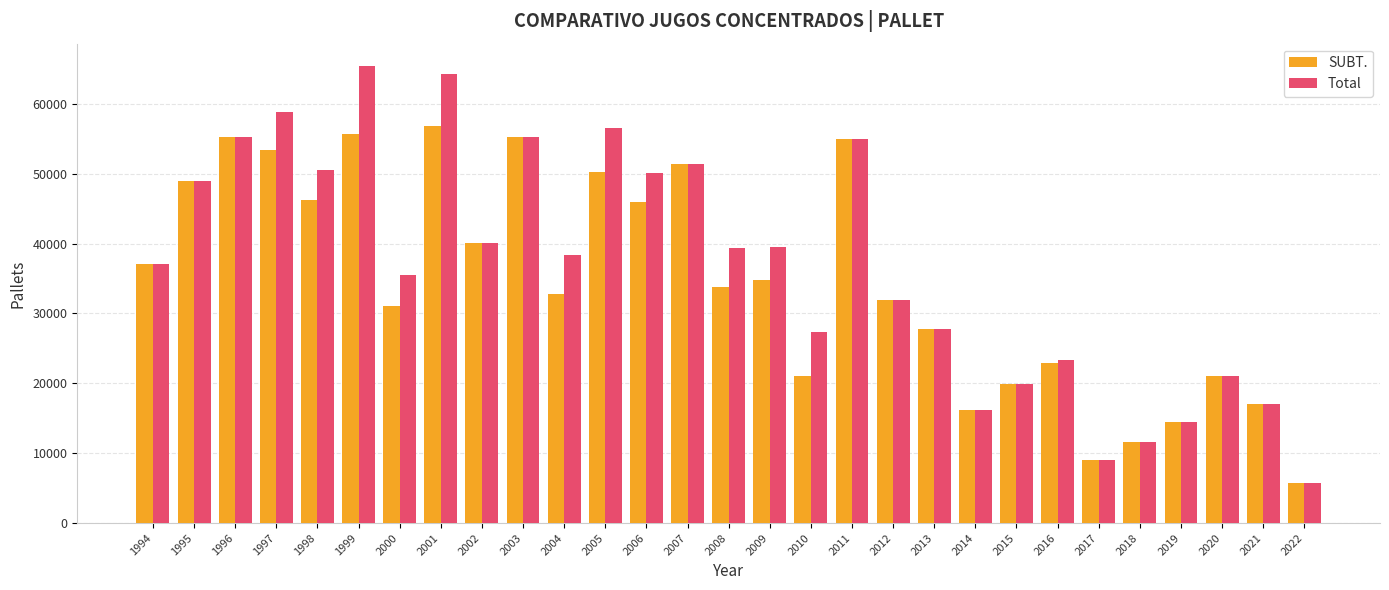

Between 2000 and 2020, which series saw the biggest shift?

Total